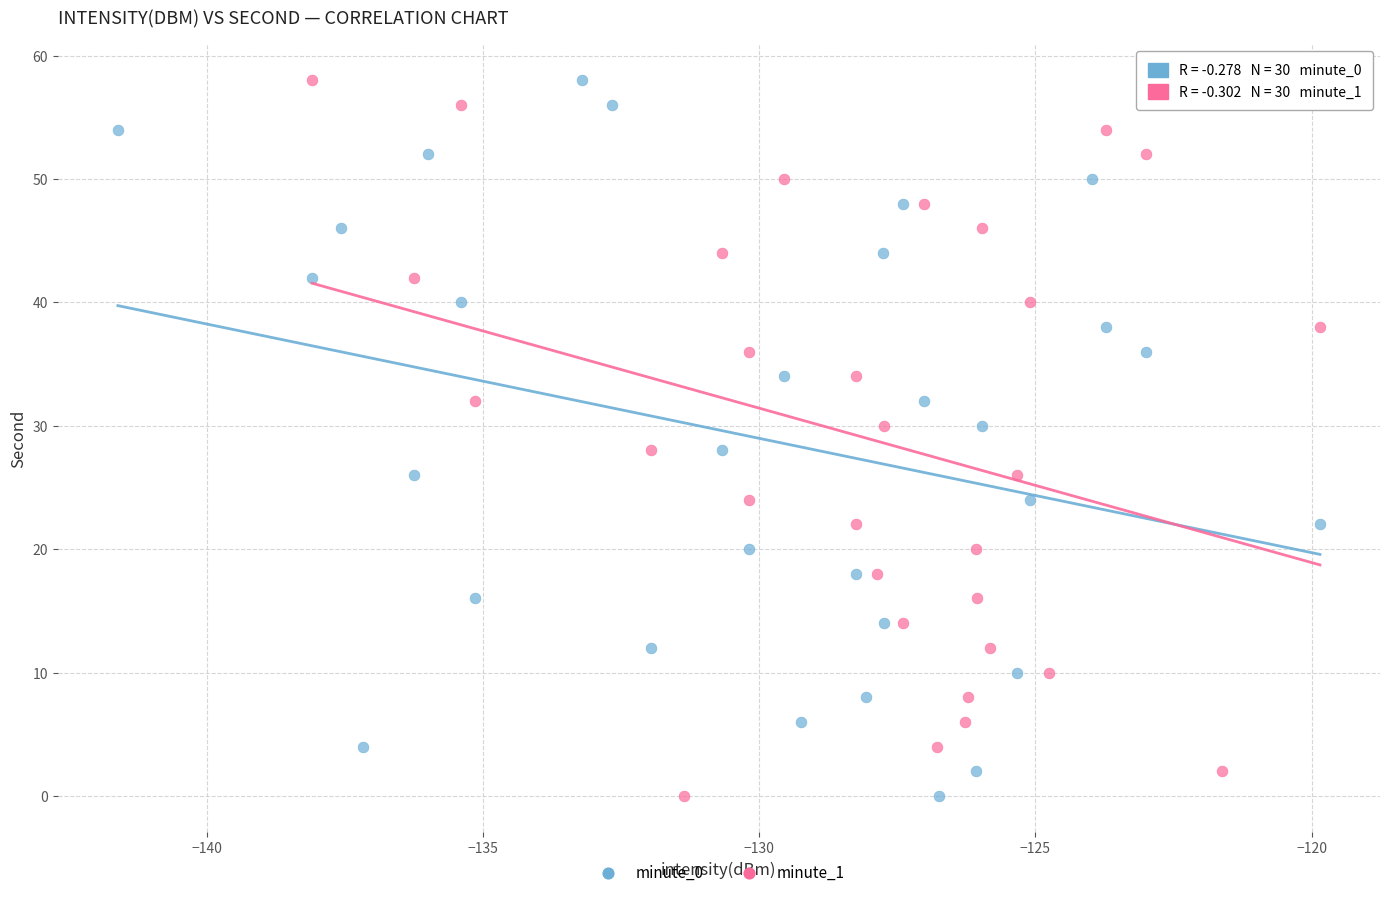

What are all the series names shown in the legend?

minute_0, minute_1